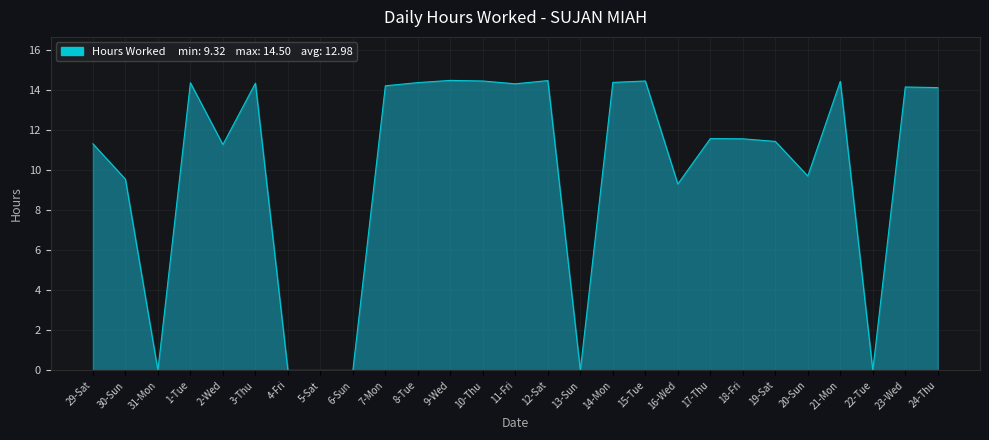

The value at 1-Tue is 14.4. True or false?

True